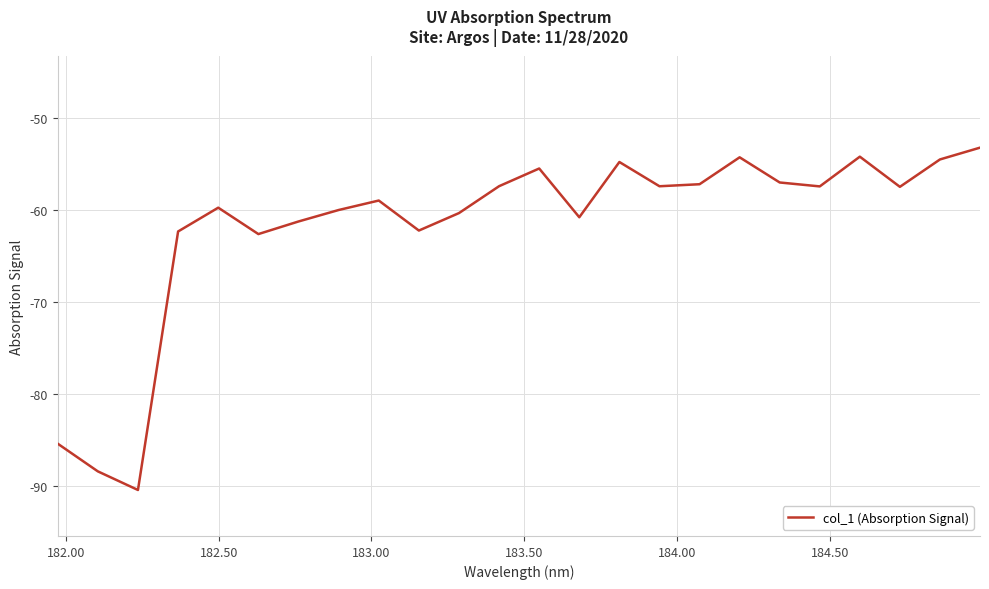

What is the minimum value shown in the chart?

-90.4